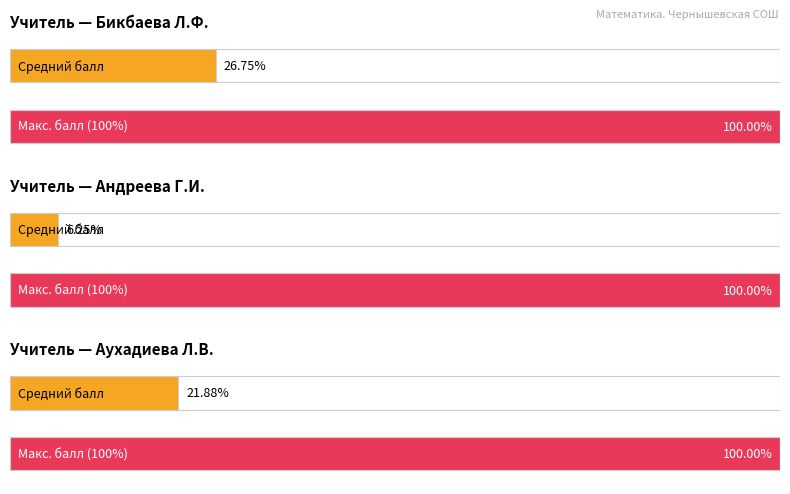

Are the bars horizontal?

Yes